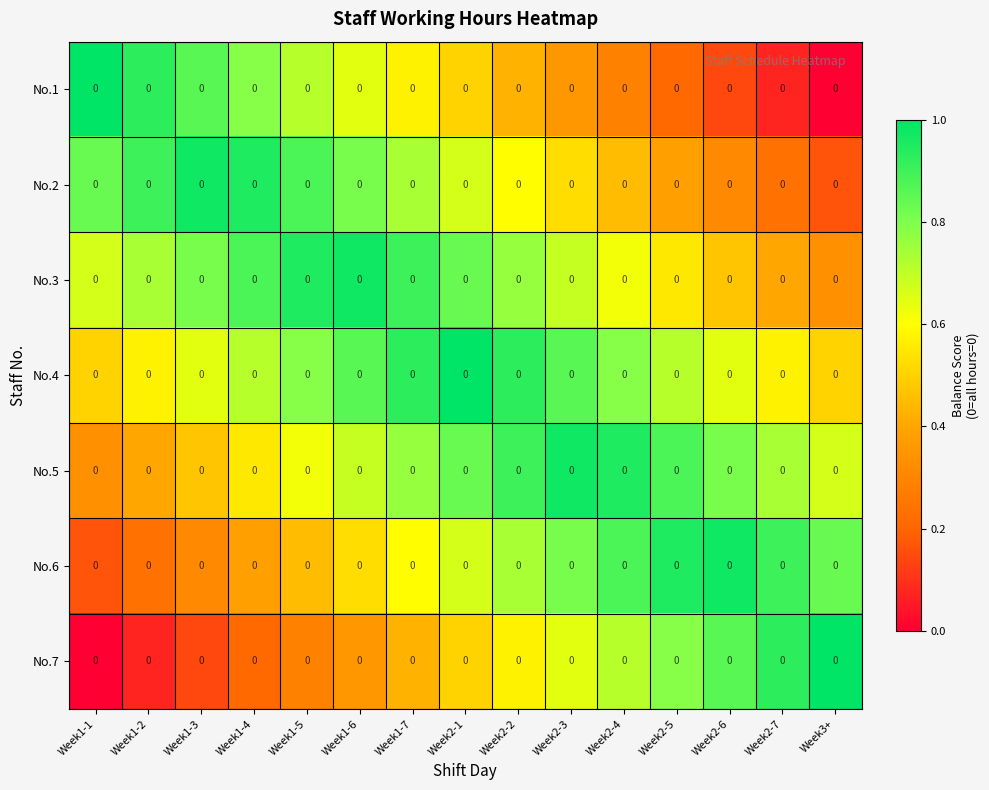

Which series has the largest range (max minus min)?

No.1